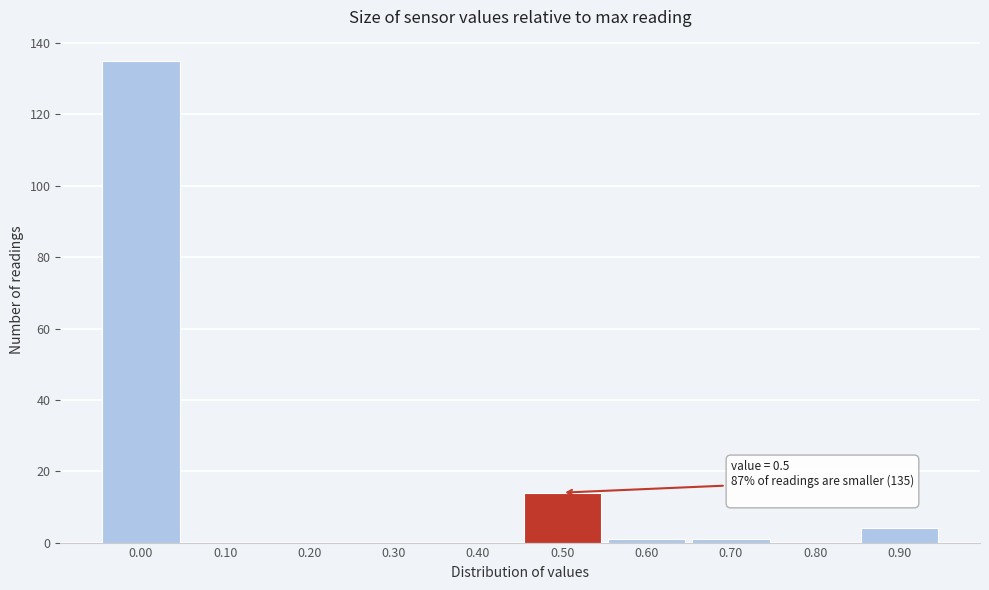

Reading left to right, extract all data points from this chart.

0.00=135	0.10=0	0.20=0	0.30=0	0.40=0	0.50=14	0.60=1	0.70=1	0.80=0	0.90=4